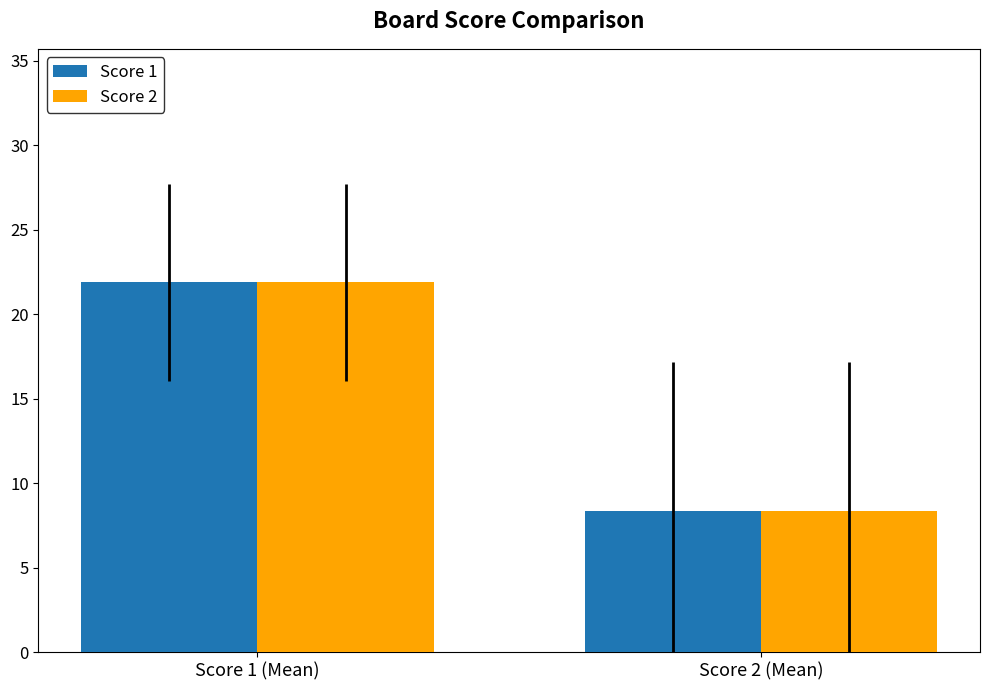

Reading left to right, what are all the values shown in this chart?

Score 1: Score 1 (Mean)=21.9	Score 2 (Mean)=8.4
Score 2: Score 1 (Mean)=21.9	Score 2 (Mean)=8.4